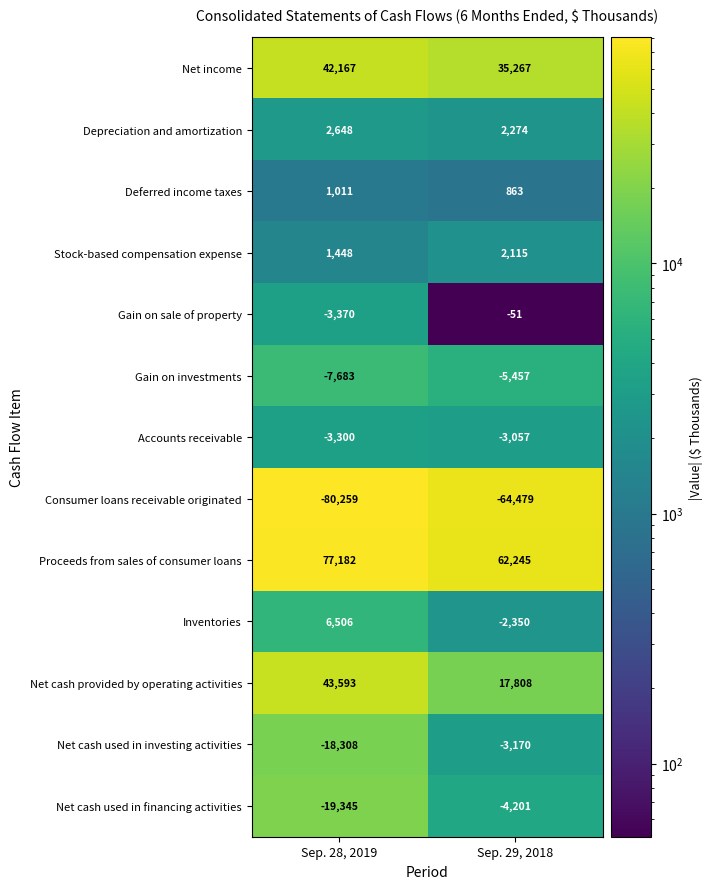

Is it true that Consumer loans receivable originated equals -64479 at Sep. 29, 2018?

True